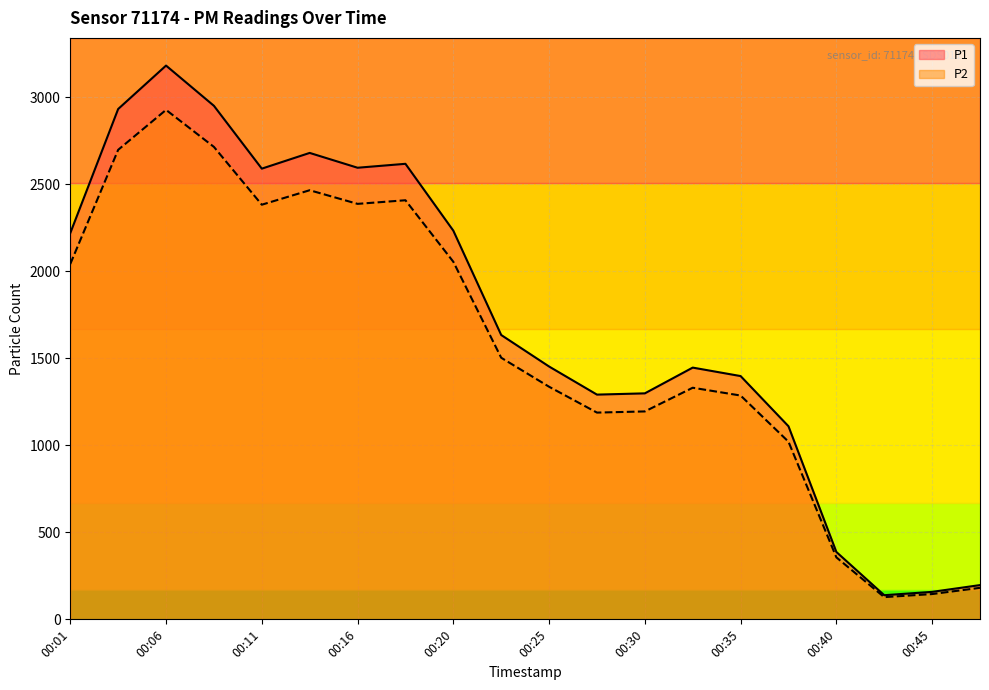

What is the difference between the P2 values at 00:16 and 00:45?

2241.7